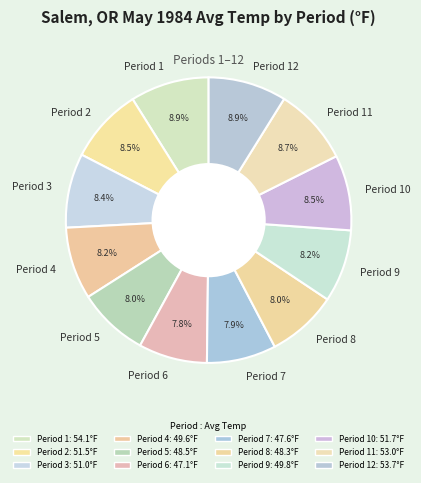

What percentage is the Period 5 slice, to the nearest percent?

8%